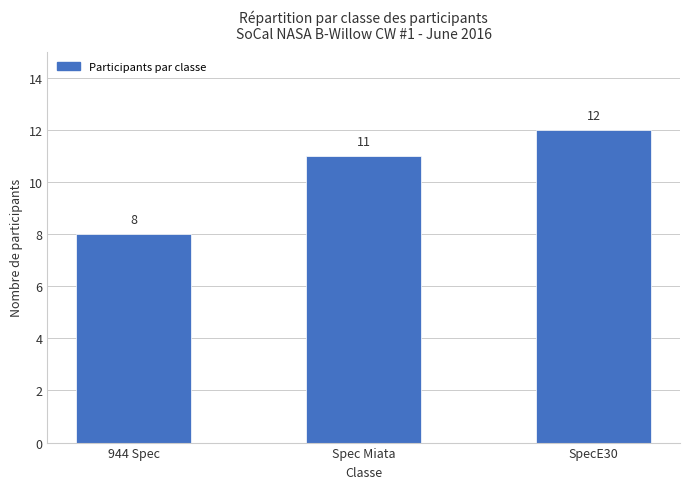

Approximately how many times larger is the value at 944 Spec compared to SpecE30?

0.7